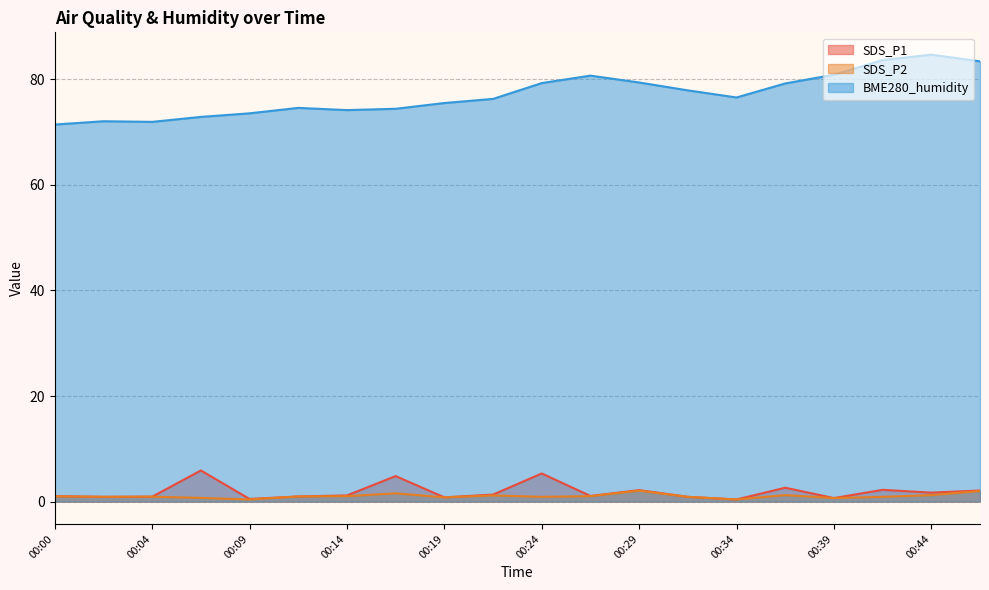

Reading left to right, extract all data points from this chart.

SDS_P1: 00:00=1.0	00:02=0.9	00:04=0.9	00:07=5.9	00:09=0.5	00:12=1.0	00:14=1.2	00:17=4.8	00:19=0.8	00:22=1.3	00:24=5.3	00:27=1.1	00:29=2.2	00:32=0.9	00:34=0.4	00:37=2.6	00:39=0.7	00:42=2.2	00:44=1.7	00:47=2.1
SDS_P2: 00:00=1.0	00:02=0.9	00:04=0.9	00:07=0.7	00:09=0.4	00:12=1.0	00:14=1.0	00:17=1.6	00:19=0.8	00:22=1.2	00:24=0.9	00:27=1.0	00:29=2.1	00:32=0.9	00:34=0.4	00:37=1.2	00:39=0.7	00:42=0.9	00:44=1.2	00:47=2.0
BME280_humidity: 00:00=71.4	00:02=72.1	00:04=71.9	00:07=72.9	00:09=73.6	00:12=74.6	00:14=74.2	00:17=74.4	00:19=75.5	00:22=76.3	00:24=79.3	00:27=80.7	00:29=79.4	00:32=77.9	00:34=76.6	00:37=79.2	00:39=80.9	00:42=83.7	00:44=84.7	00:47=83.4